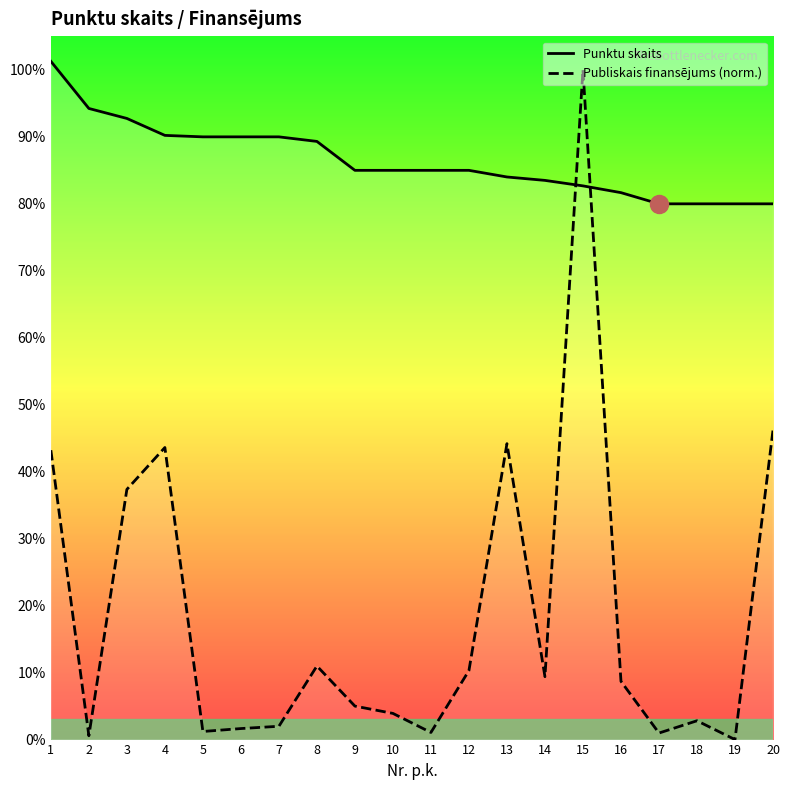

Reading left to right, list all the values displayed in this chart.

Publiskais finansējums: 1=43.2	2=0.6	3=37.4	4=43.6	5=1.2	6=1.6	7=2.0	8=11.0	9=5.0	10=3.9	11=1.1	12=10.3	13=44.2	14=9.4	15=100.0	16=8.7	17=1.0	18=2.8	19=0.0	20=46.2
Punktu skaits: 1=101.3	2=94.2	3=92.8	4=90.2	5=90.0	6=90.0	7=90.0	8=89.3	9=85.0	10=85.0	11=85.0	12=85.0	13=84.0	14=83.5	15=82.7	16=81.7	17=80.0	18=80.0	19=80.0	20=80.0